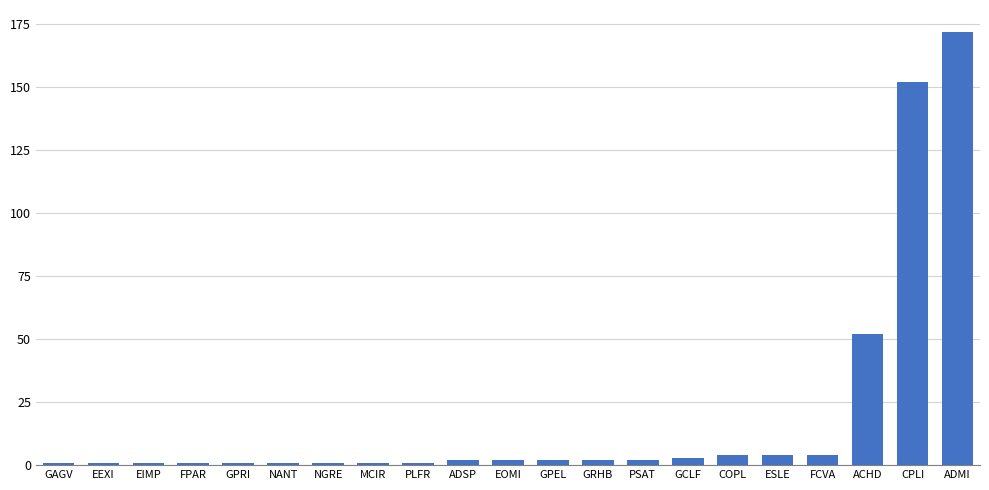

What is the sum of all values?

410